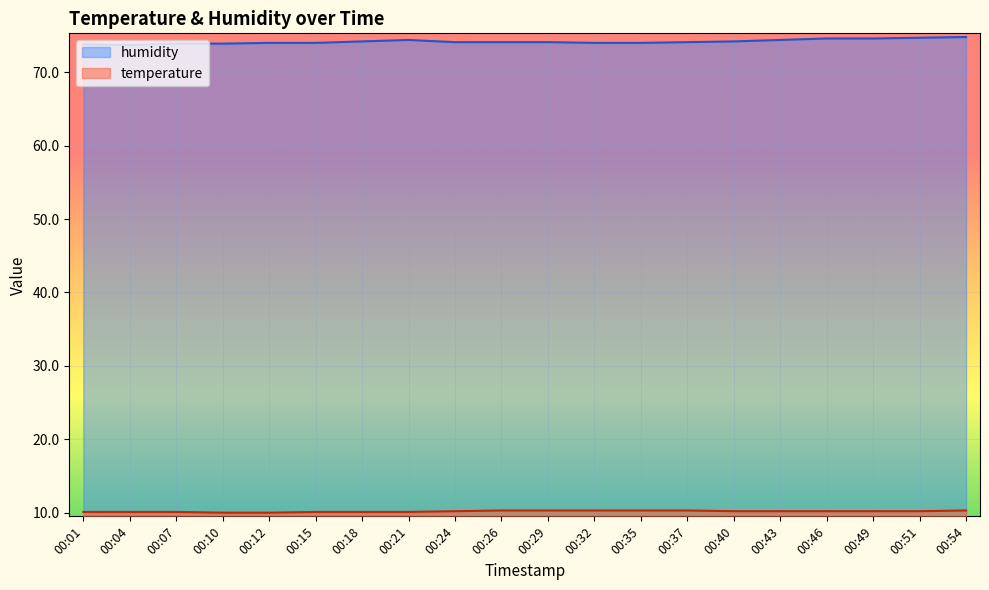

How many data points in humidity are above 74?

12